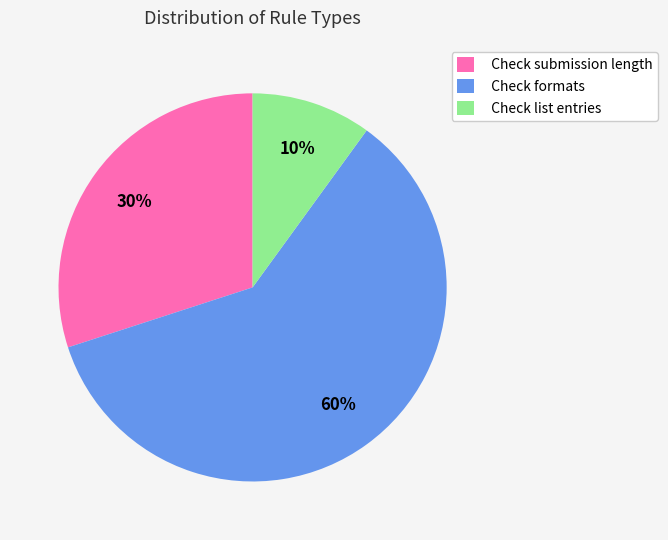

Is it true that Check formats is 60% of the pie?

True